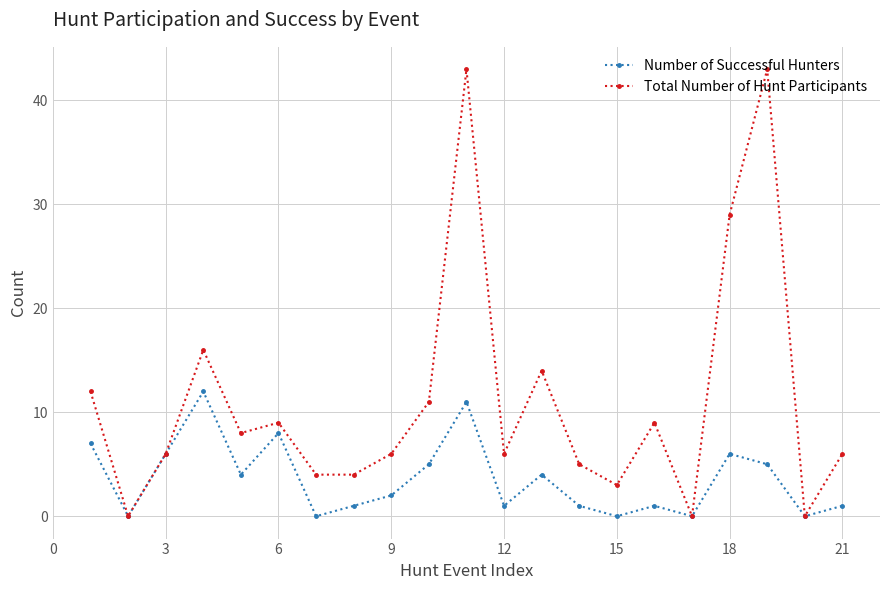

List the series in order of their peak value, lowest first.

Number of Successful Hunters, Total Number of Hunt Participants